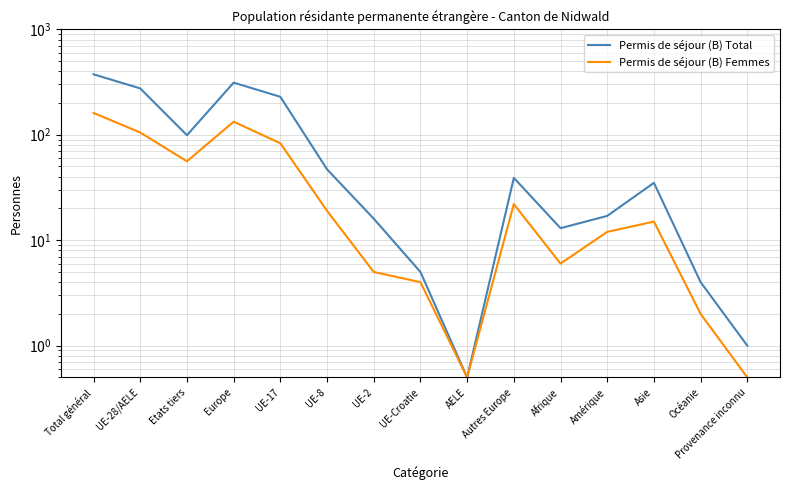

In Permis de séjour (B) Femmes, how many points are higher than both neighbors (excluding endpoints)?

3